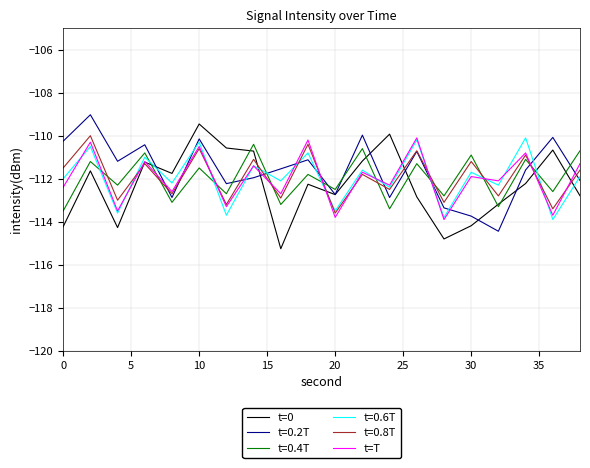

After their last crossing, which series has the higher values: t=T or t=0?

t=T